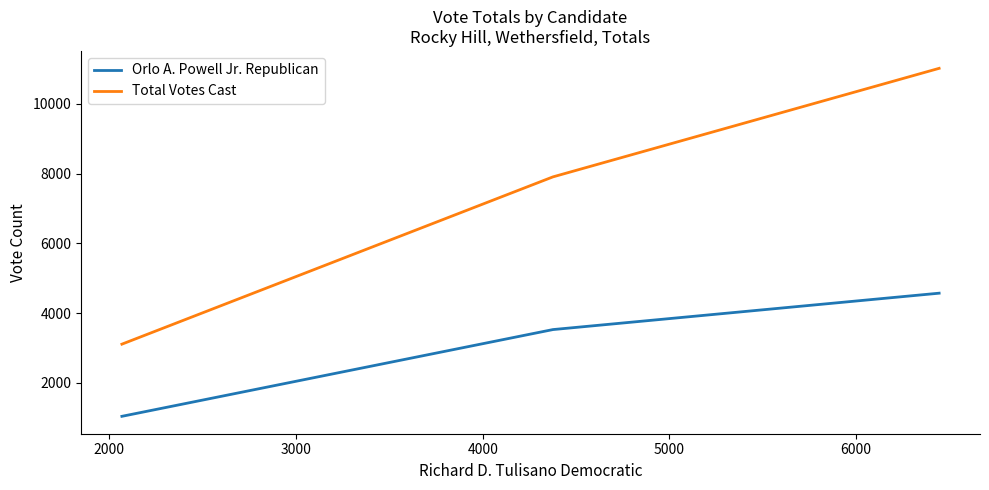

Which series has the widest spread of values?

Total Votes Cast